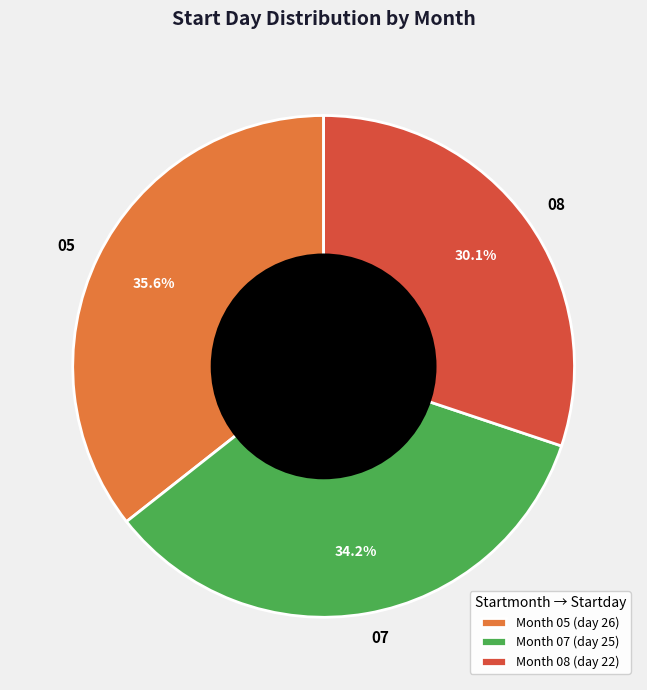

Is 07 the majority of the pie?

No